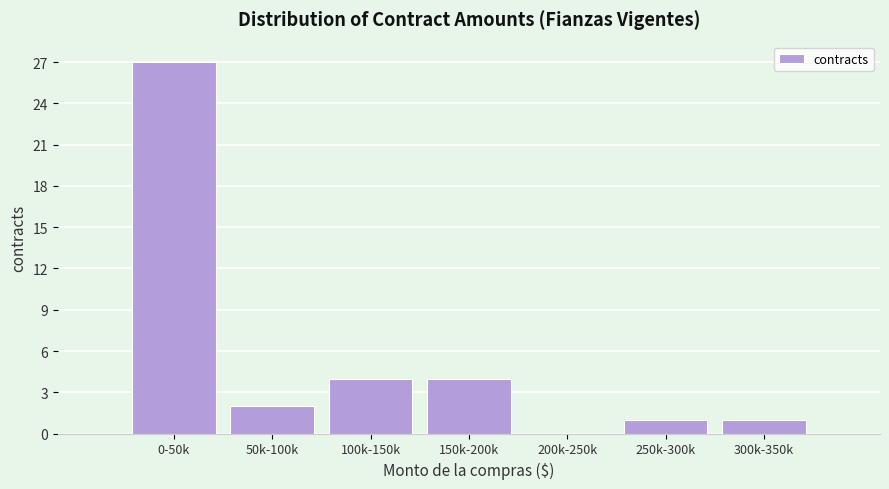

Reading right to left, list all the values displayed in this chart.

300k-350k=1	250k-300k=1	200k-250k=0	150k-200k=4	100k-150k=4	50k-100k=2	0-50k=27